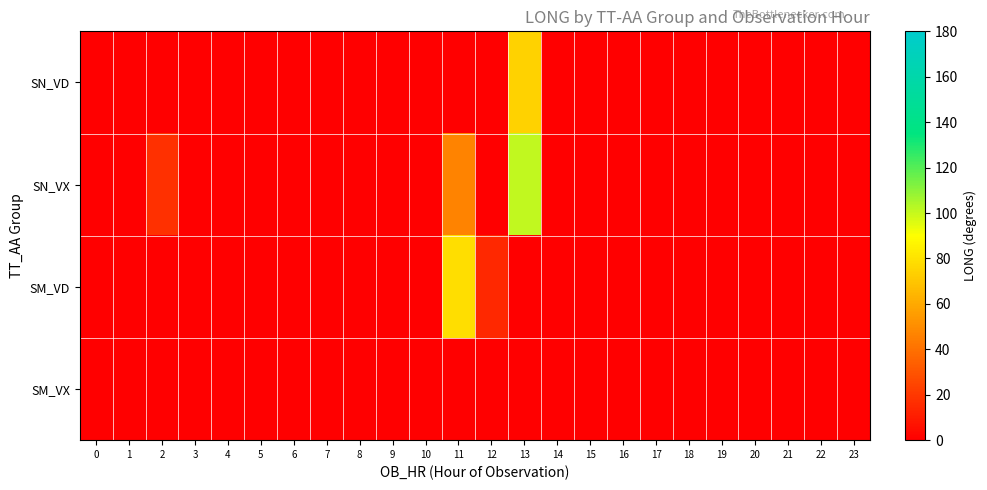

At which category is the sum across all series the highest?

13